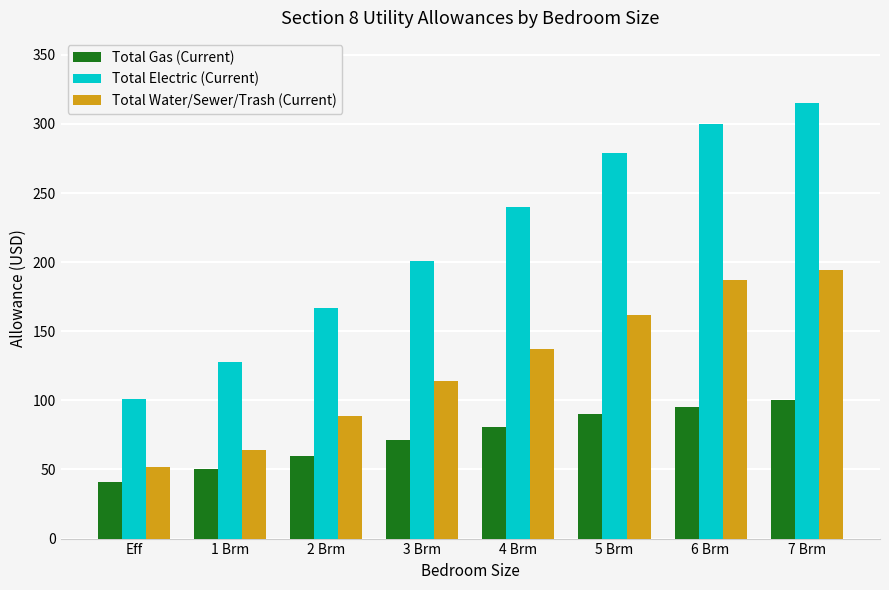

What is the value of the Total Water/Sewer/Trash (Current) bar at the 1st from the left?

52